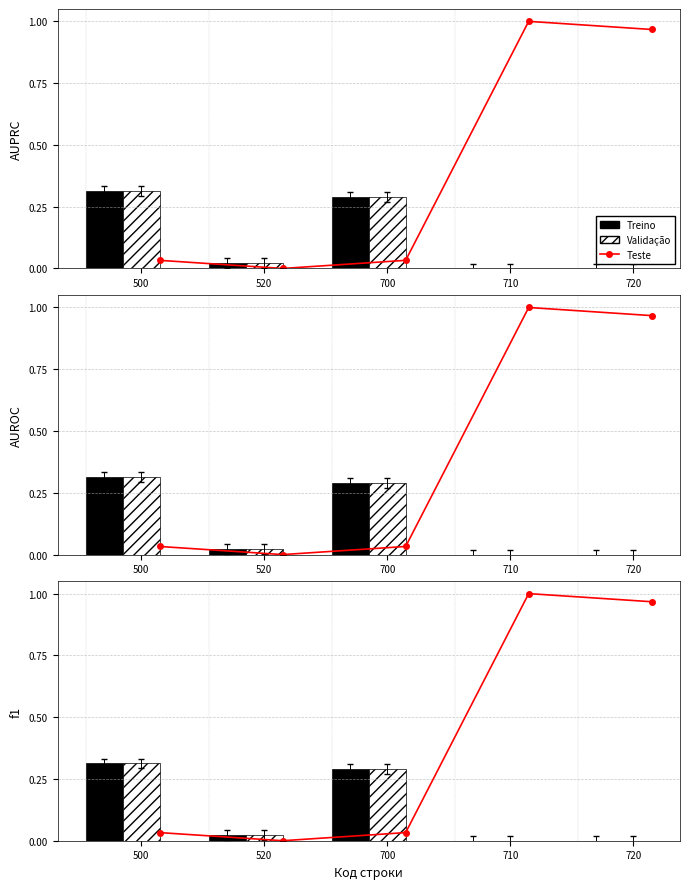

Are the bars grouped side by side (vs. stacked)?

Yes